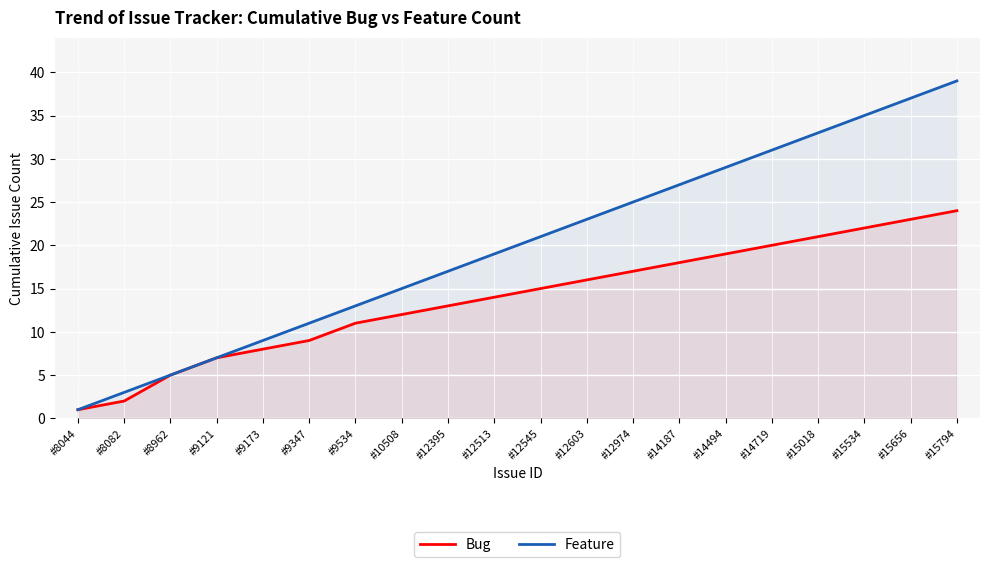

Where is Bug nearest to the value 12?

#10508